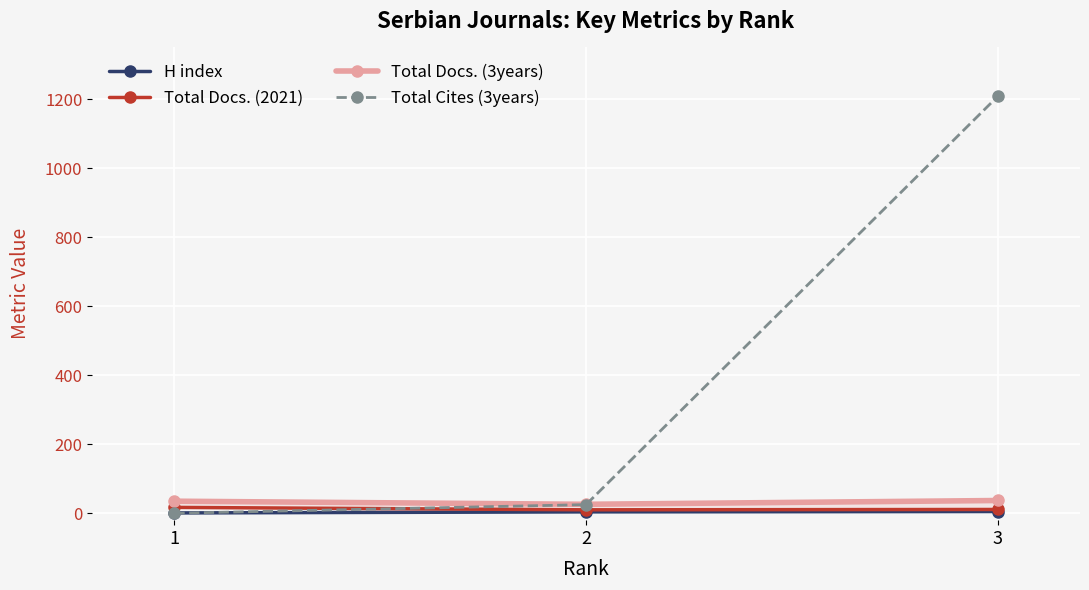

Rank the series at 3 from highest to lowest value.

Total Cites (3years), Total Docs. (3years), Total Docs. (2021), H index